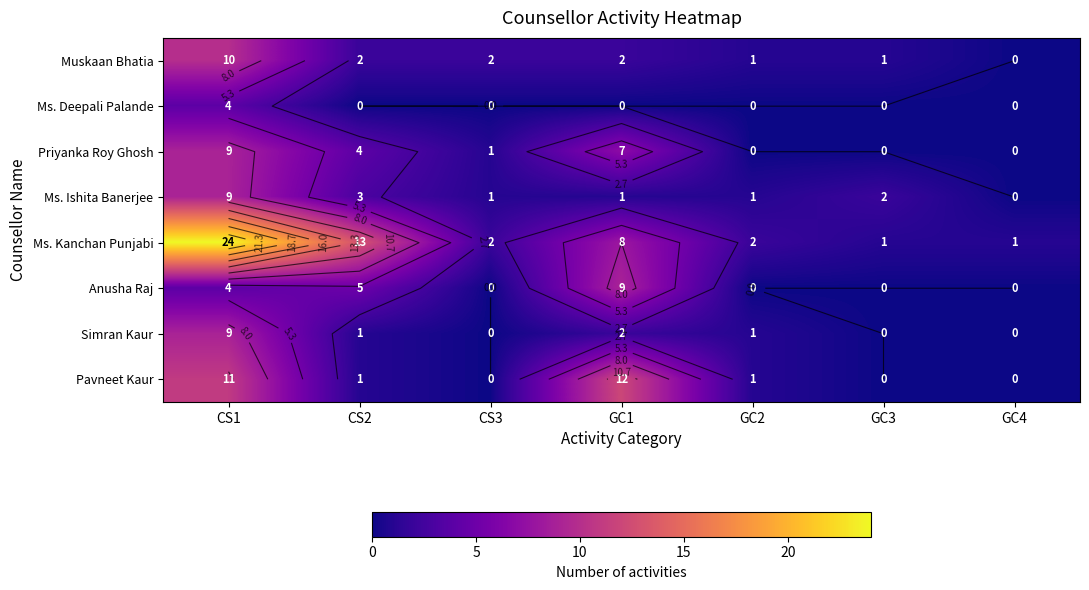

The value of Ms. Kanchan Punjabi at CS3 is 2. True or false?

True